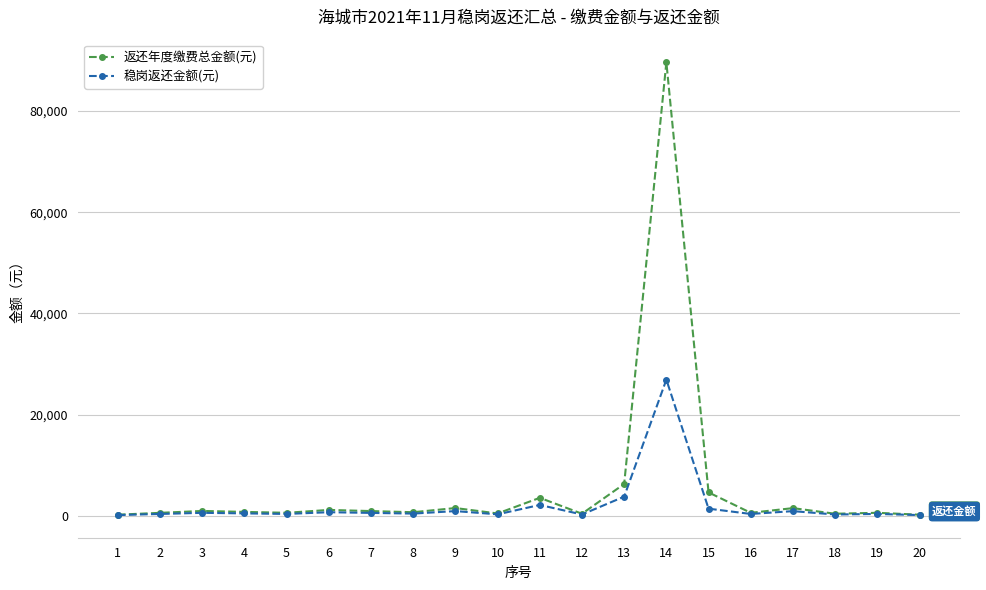

What is the difference between the highest and lowest values at 15?

3217.3